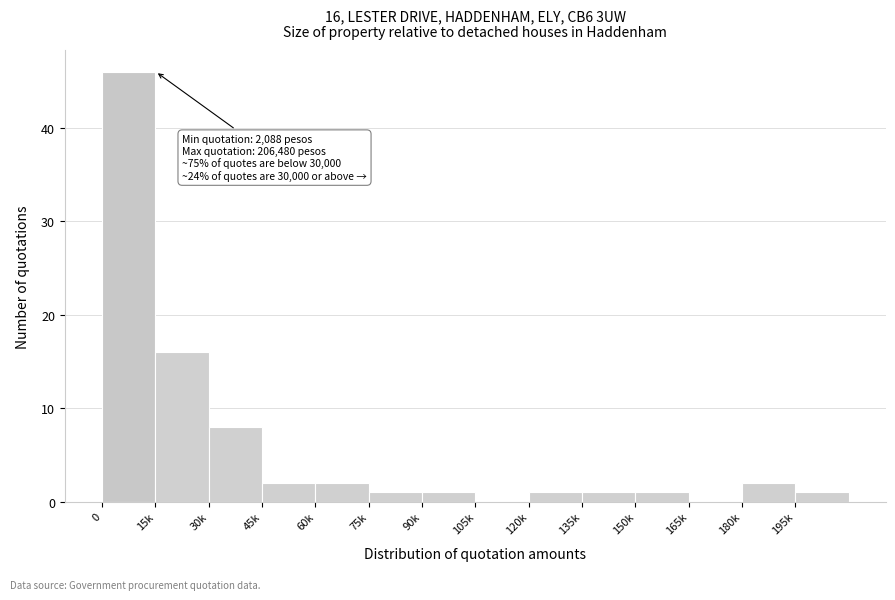

Reading left to right, list all the values displayed in this chart.

0=46	15k=16	30k=8	45k=2	60k=2	75k=1	90k=1	105k=0	120k=1	135k=1	150k=1	165k=0	180k=2	195k=1